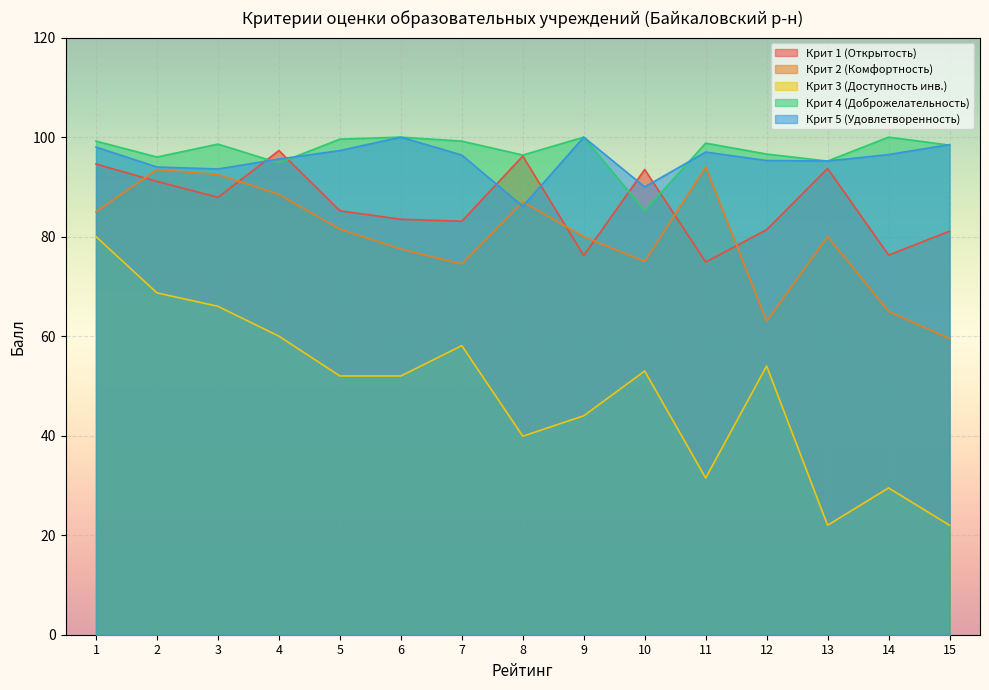

The value of Крит 5 (Удовлетворенность) at 14 is 29.2. True or false?

False